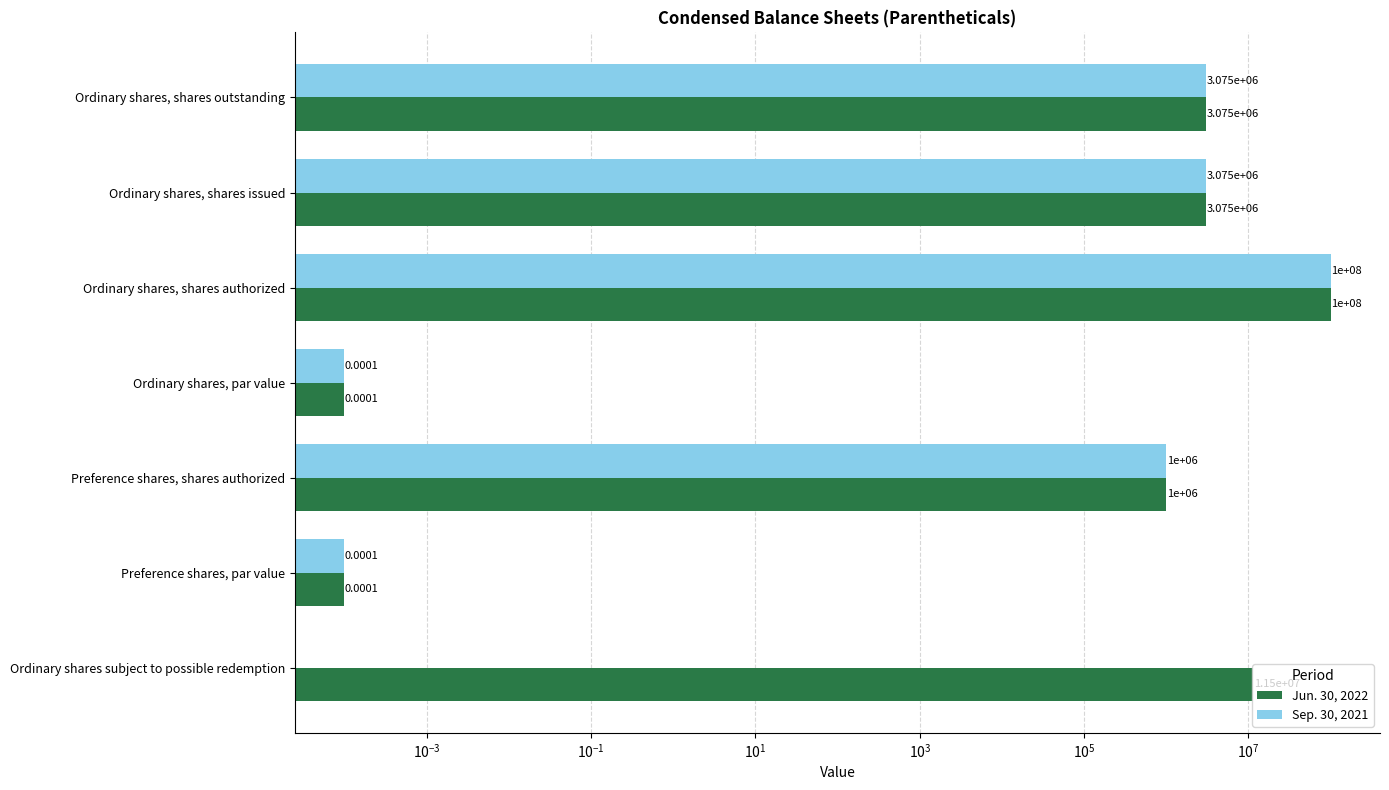

What are all the series names shown in the legend?

Jun. 30, 2022, Sep. 30, 2021